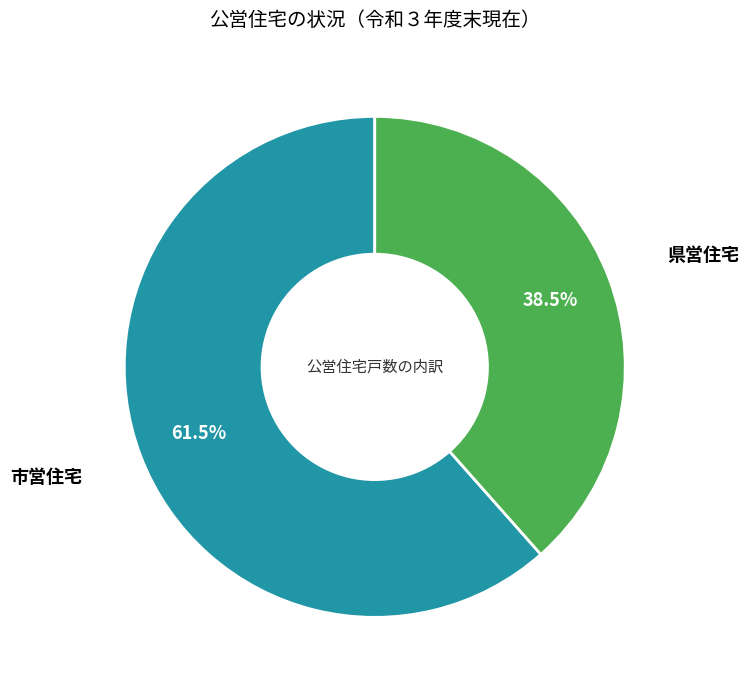

What portion of the pie excludes 県営住宅?

61.5%